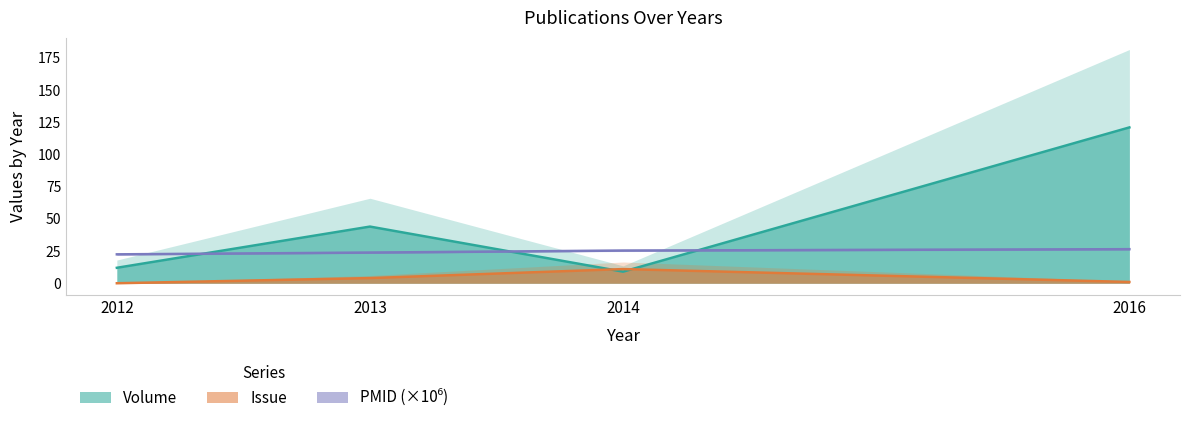

What is the difference between the maximum and minimum values in the Volume series?

112